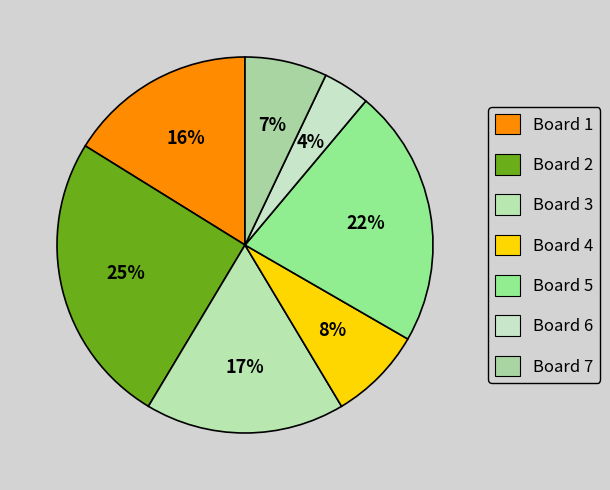

Approximately how many times larger is the value at Board 3 compared to Board 5?

0.8